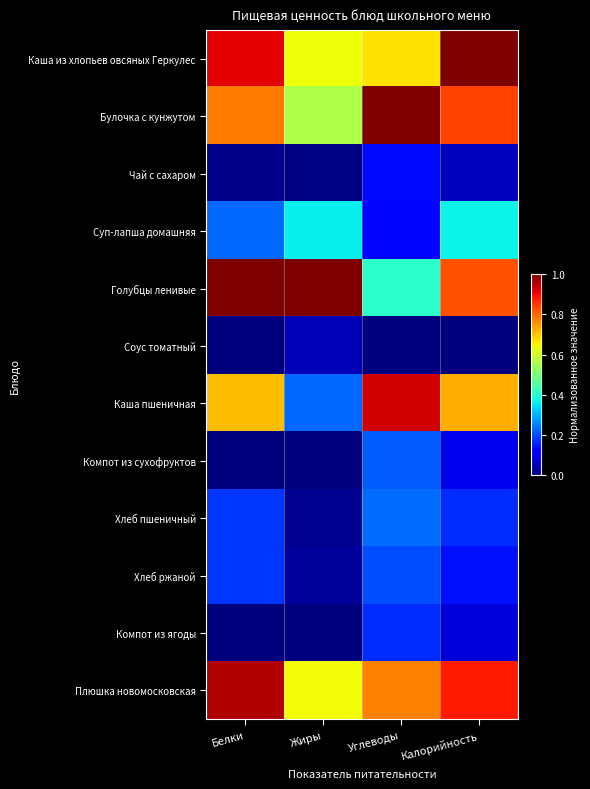

Between Калорийность and Углеводы, which is larger?

Калорийность